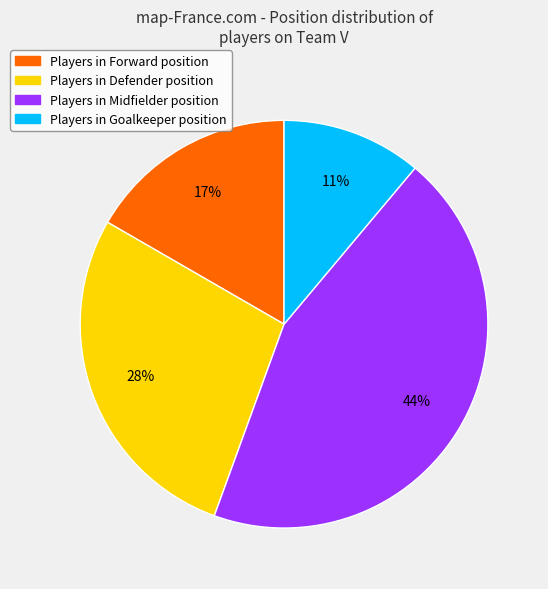

How many slices are in this pie chart?

4